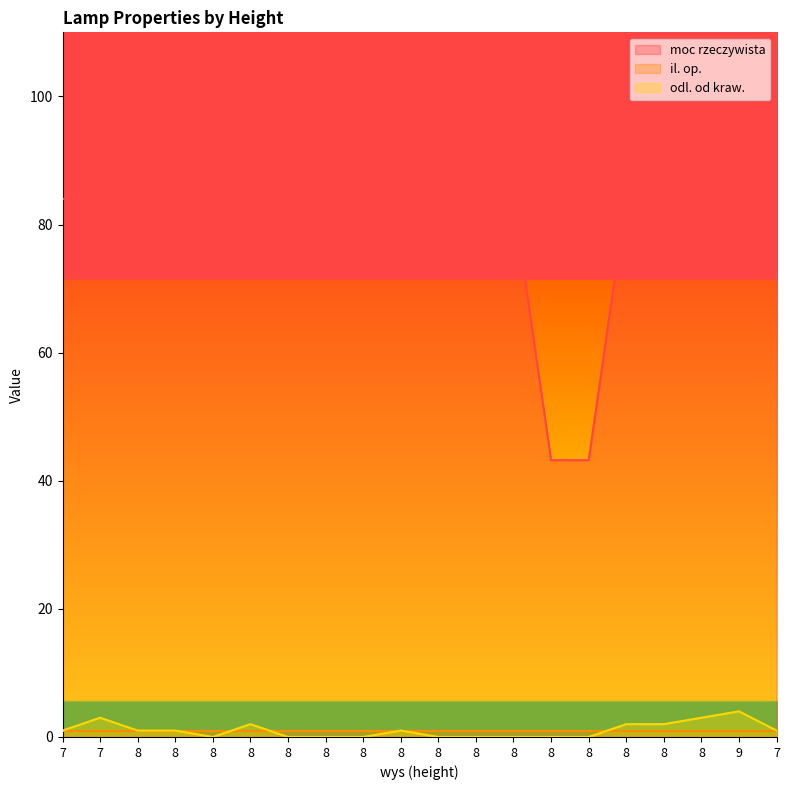

How many data points in odl. od kraw. are less than 1?

9